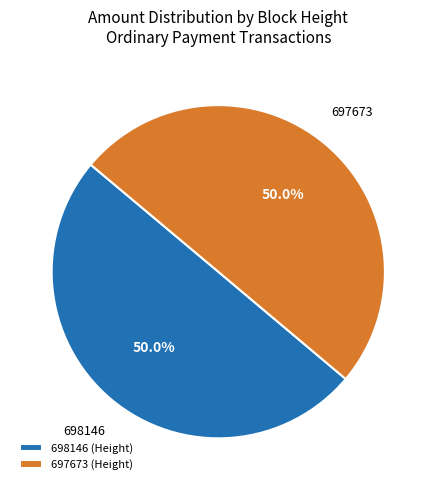

To the nearest percent, what percentage of the pie is 698146?

50%